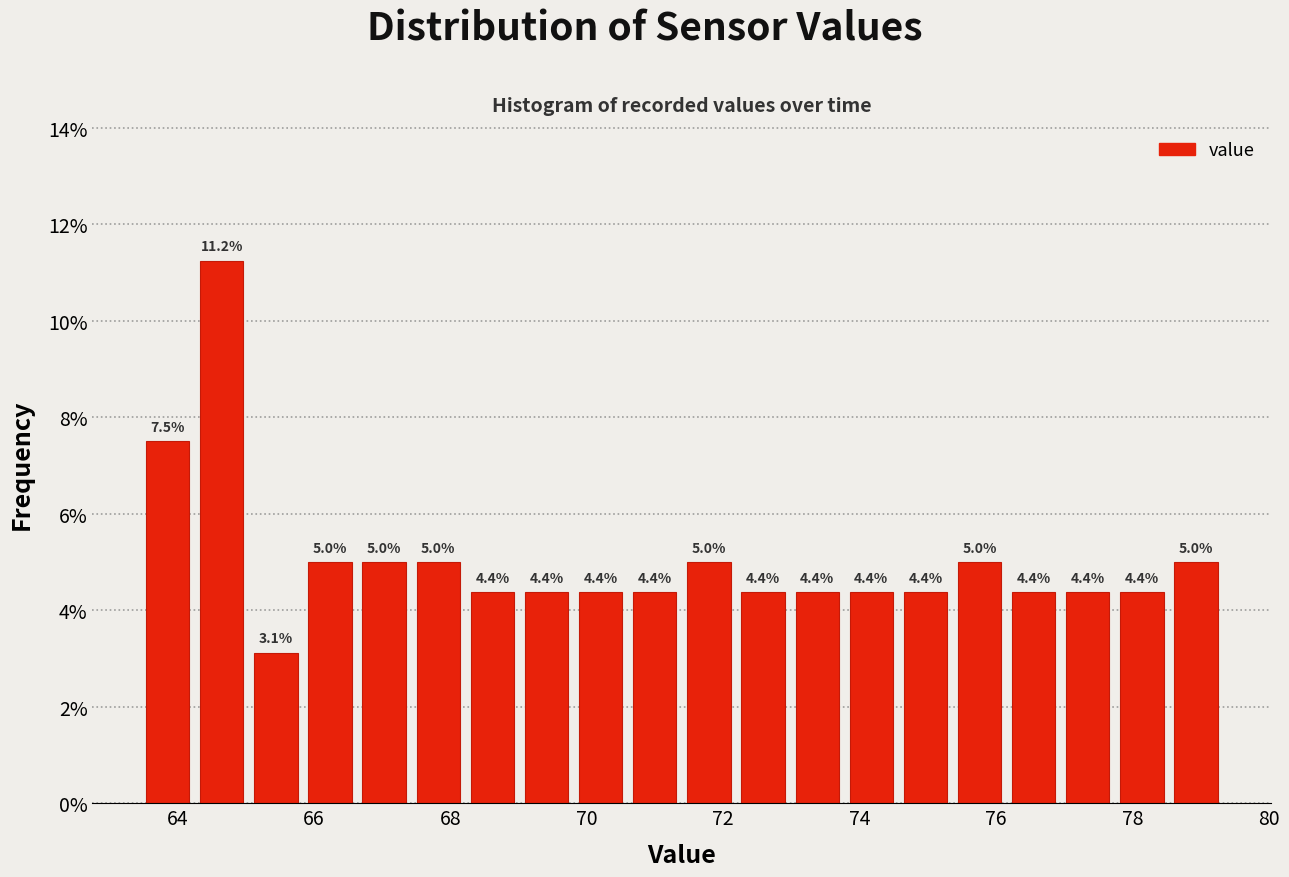

Around what value on the x-axis is the tallest bar? Give the approximate position of its centre, as read against the axis.

64.6